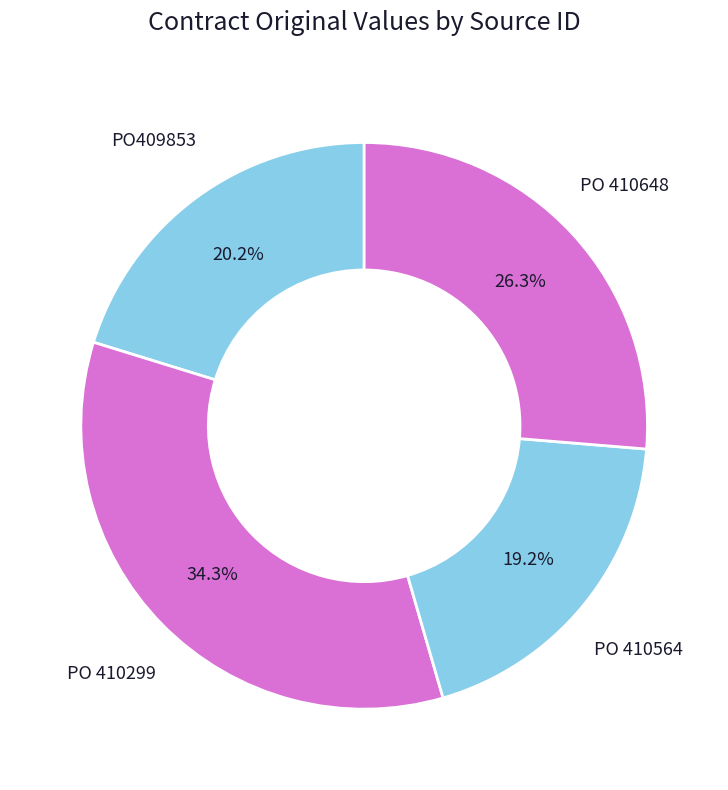

Count the number of slices in the pie.

4